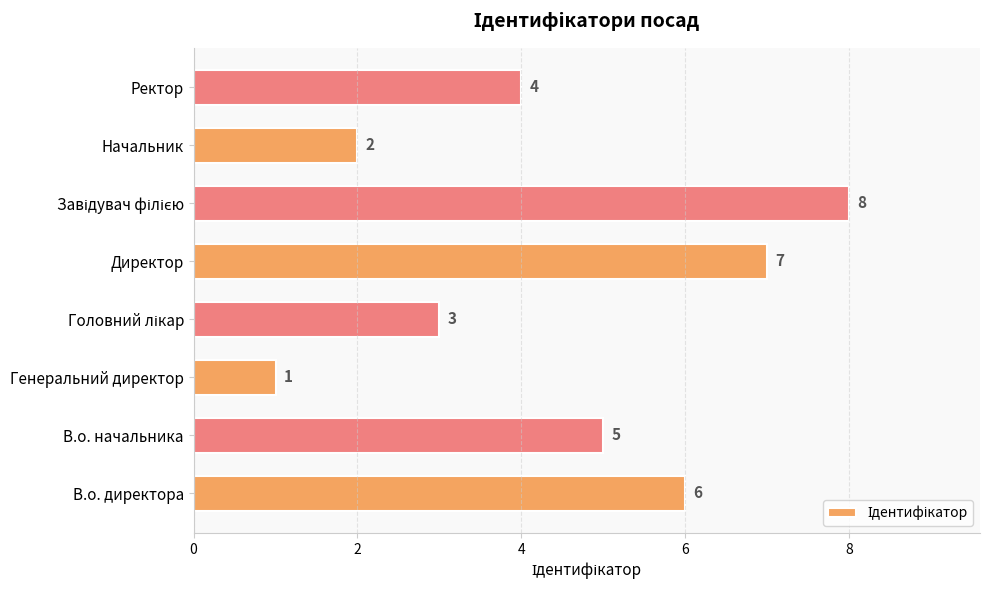

What is the change in value from Генеральний директор to Директор?

+6